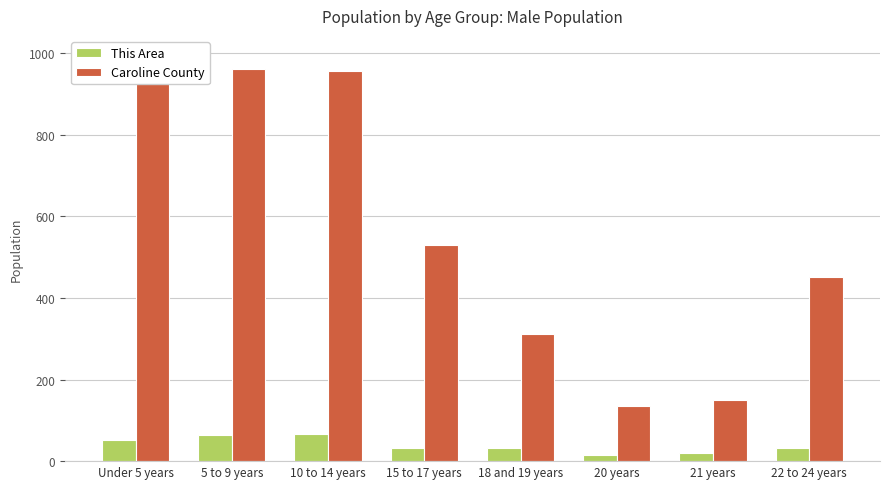

At how many categories does at least one series exceed 217?

6